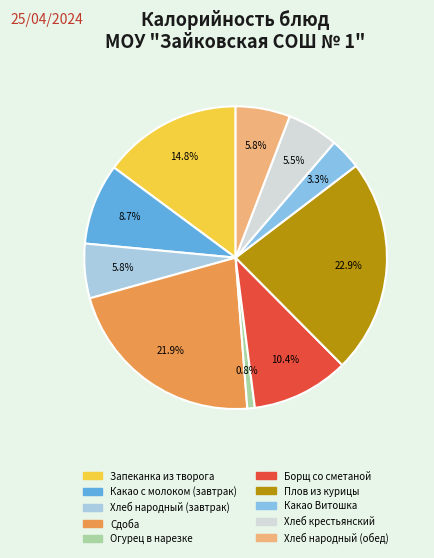

How many slices are in this pie chart?

10